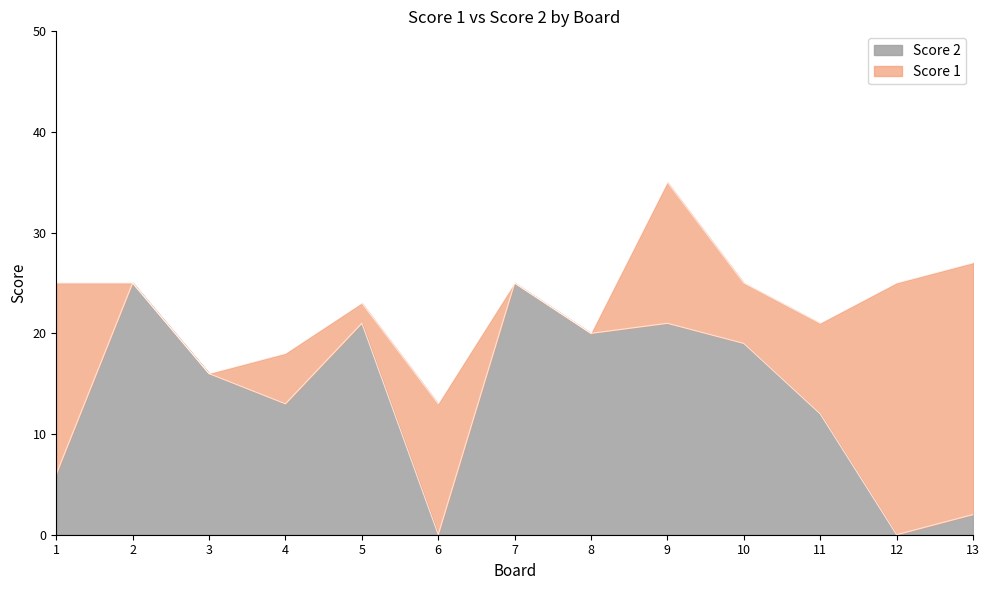

True or false: the data shows 13 at 4.

True